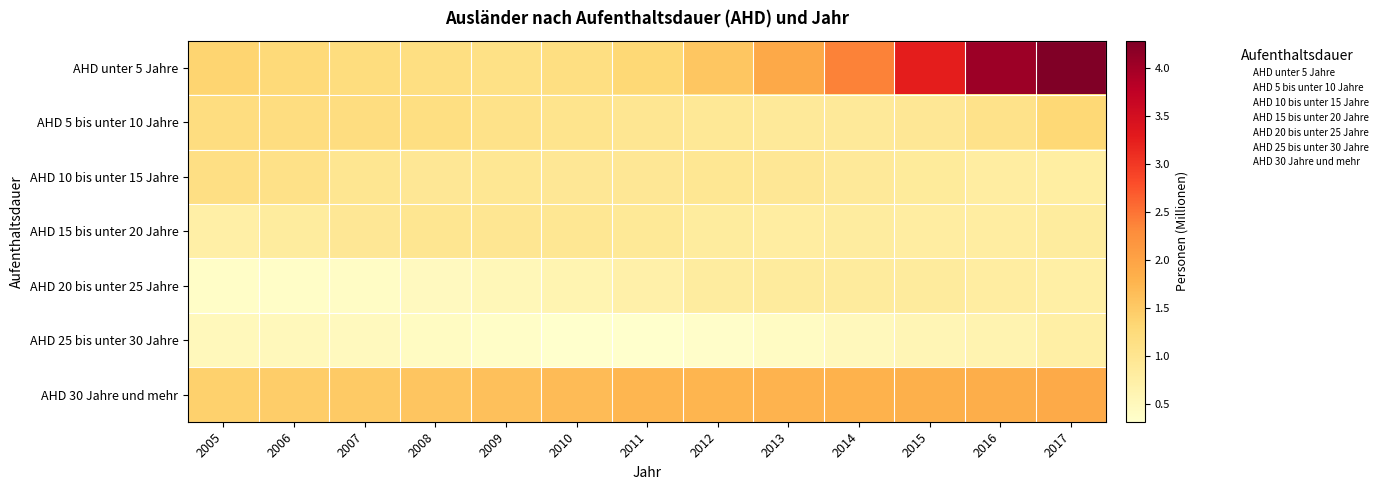

Reading right to left, what are all the values shown in this chart?

AHD unter 5 Jahre: 2017=4.3	2016=4.0	2015=3.3	2014=2.4	2013=1.9	2012=1.5	2011=1.3	2010=1.2	2009=1.1	2008=1.2	2007=1.2	2006=1.3	2005=1.4
AHD 5 bis unter 10 Jahre: 2017=1.3	2016=1.1	2015=0.9	2014=0.9	2013=0.9	2012=0.9	2011=1.0	2010=1.0	2009=1.1	2008=1.2	2007=1.2	2006=1.2	2005=1.2
AHD 10 bis unter 15 Jahre: 2017=0.8	2016=0.8	2015=0.9	2014=0.9	2013=0.9	2012=1.0	2011=1.0	2010=0.9	2009=1.0	2008=1.0	2007=1.0	2006=1.1	2005=1.1
AHD 15 bis unter 20 Jahre: 2017=0.8	2016=0.8	2015=0.8	2014=0.8	2013=0.8	2012=0.8	2011=0.9	2010=1.0	2009=1.0	2008=1.0	2007=1.0	2006=0.8	2005=0.7
AHD 20 bis unter 25 Jahre: 2017=0.8	2016=0.8	2015=0.8	2014=0.9	2013=0.9	2012=0.8	2011=0.7	2010=0.6	2009=0.5	2008=0.5	2007=0.4	2006=0.4	2005=0.4
AHD 25 bis unter 30 Jahre: 2017=0.8	2016=0.6	2015=0.6	2014=0.5	2013=0.4	2012=0.4	2011=0.3	2010=0.3	2009=0.4	2008=0.4	2007=0.5	2006=0.5	2005=0.5
AHD 30 Jahre und mehr: 2017=1.9	2016=1.9	2015=1.8	2014=1.8	2013=1.8	2012=1.8	2011=1.7	2010=1.7	2009=1.6	2008=1.6	2007=1.5	2006=1.5	2005=1.4